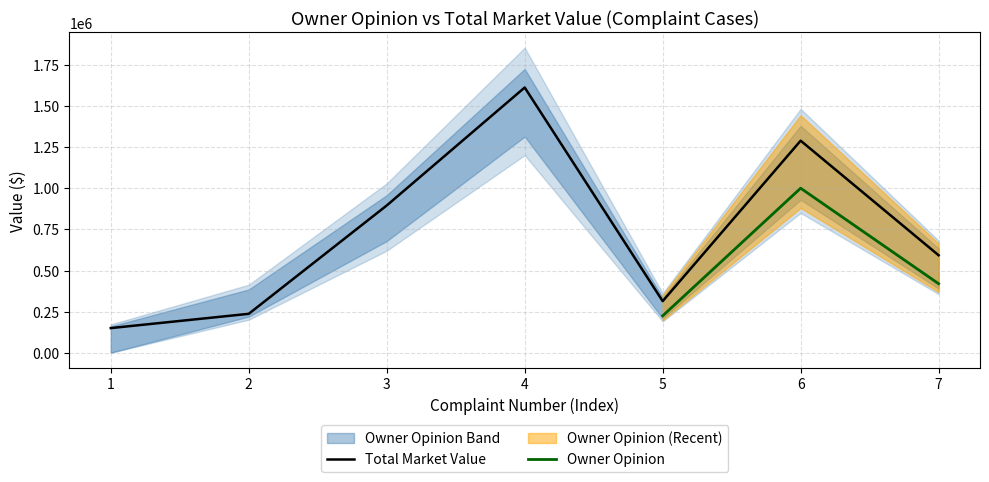

What is the sum of all values?

5090100